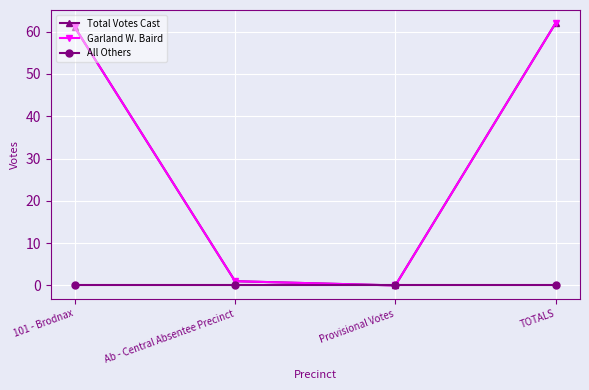

List the labels in order of Garland W. Baird value, largest first.

TOTALS, 101 - Brodnax, Ab - Central Absentee Precinct, Provisional Votes